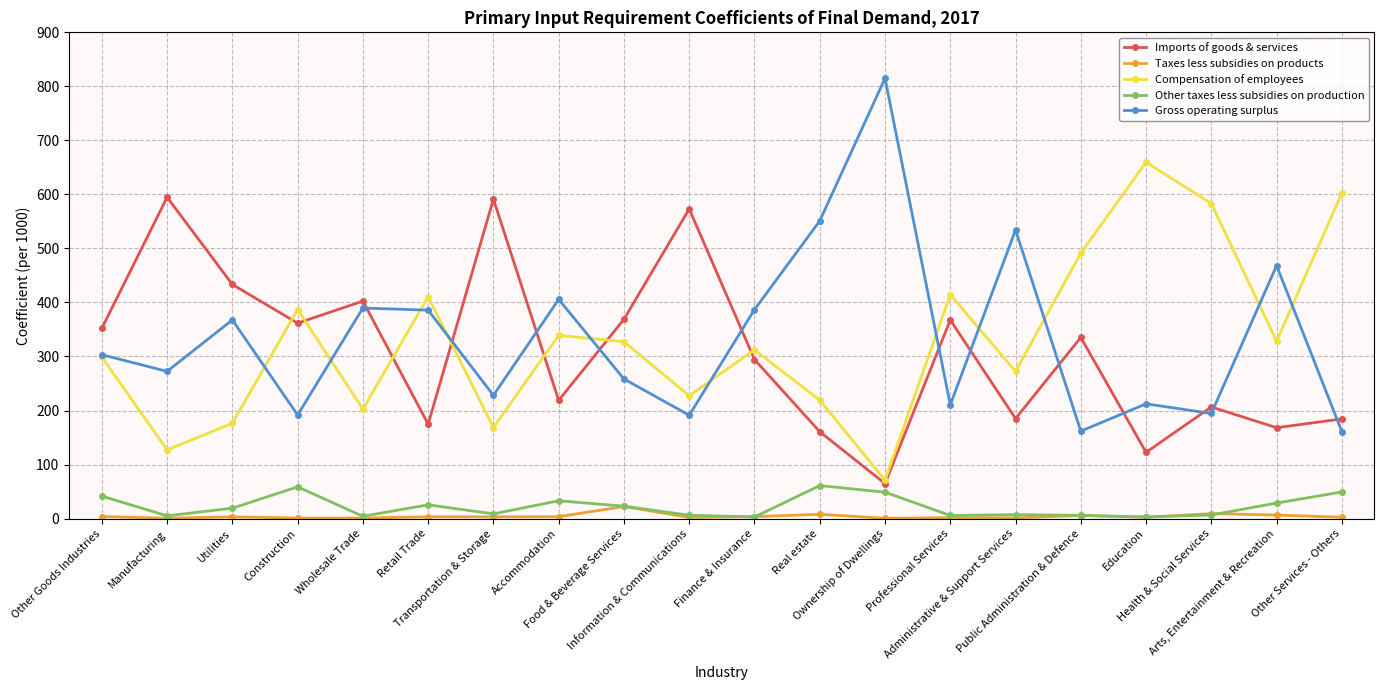

How many distinct data groups are displayed?

5